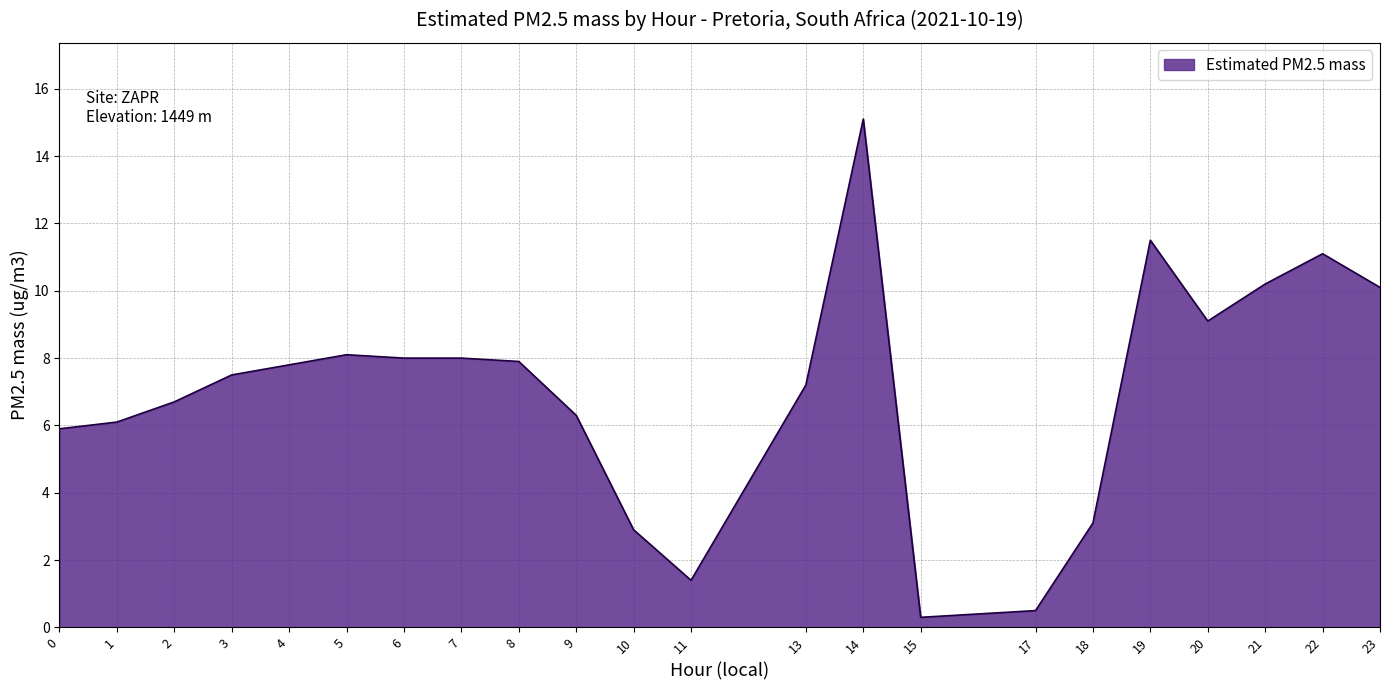

True or false: the data shows 7.5 at 3.

True